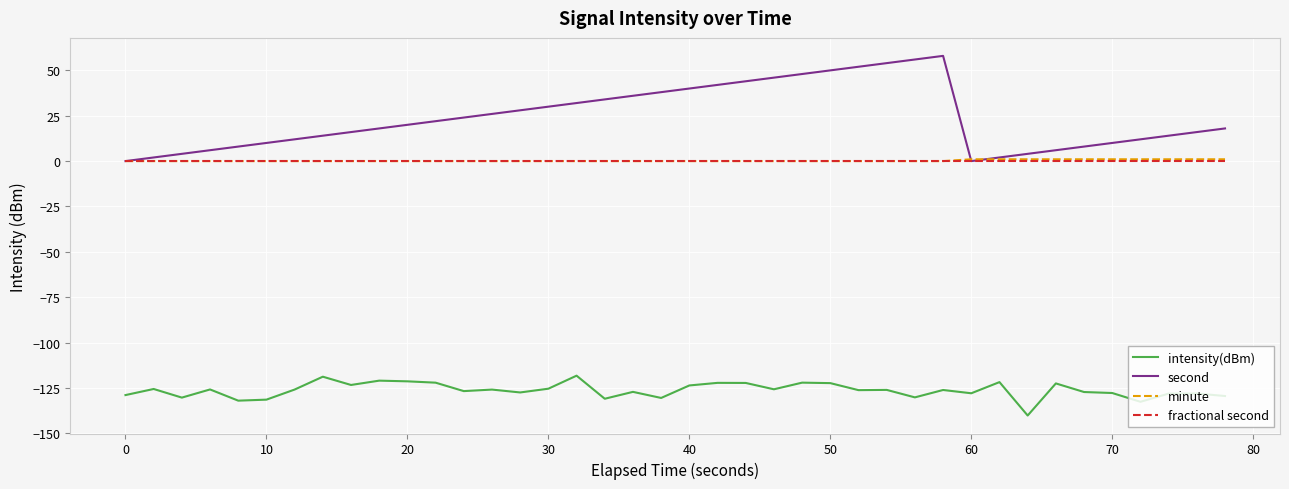

What are all the series names shown in the legend?

intensity(dBm), second, minute, fractional second